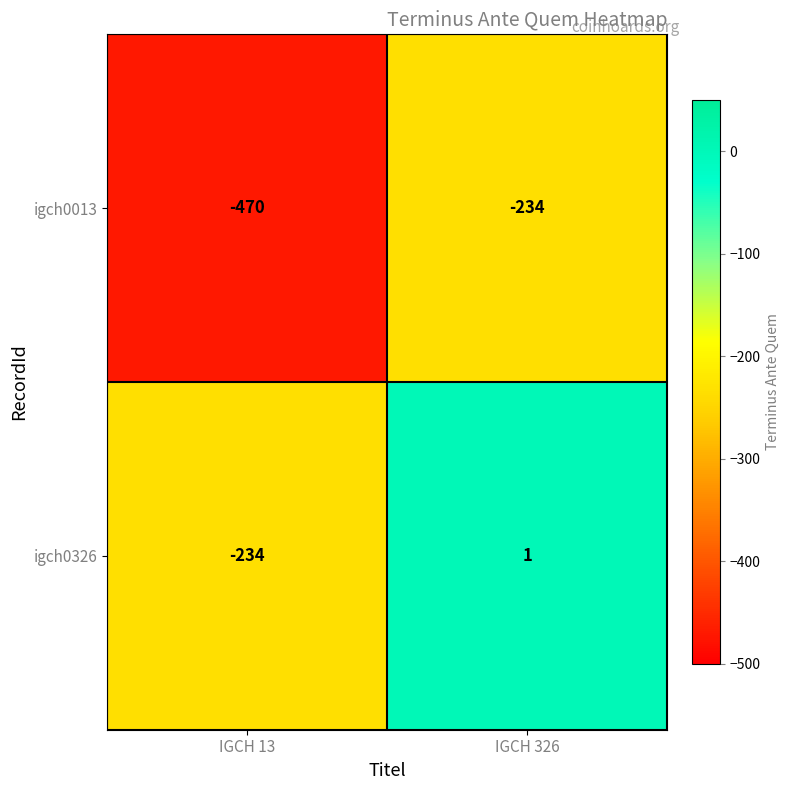

Which category has the lowest value across all series?

IGCH 13